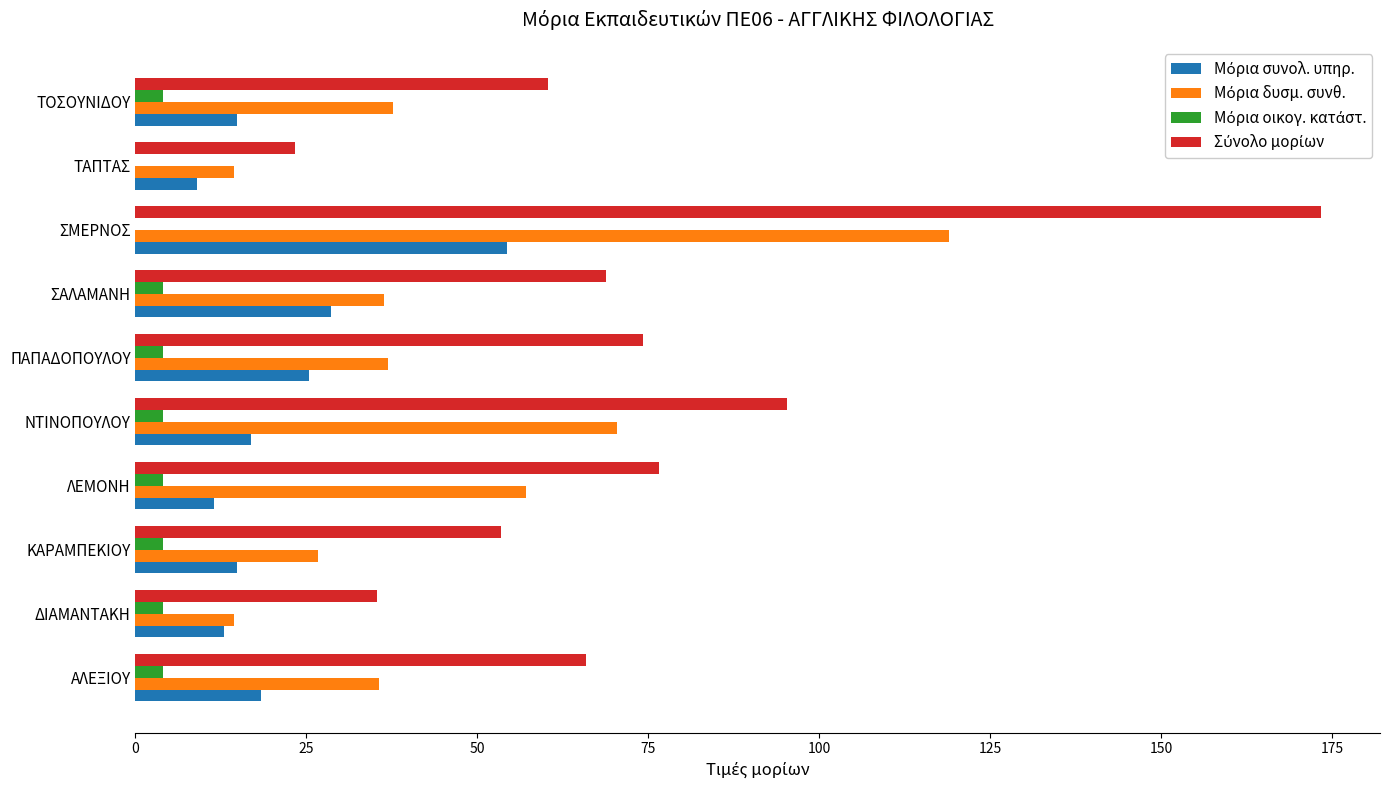

At which category is the sum across all series the highest?

ΣΜΕΡΝΟΣ